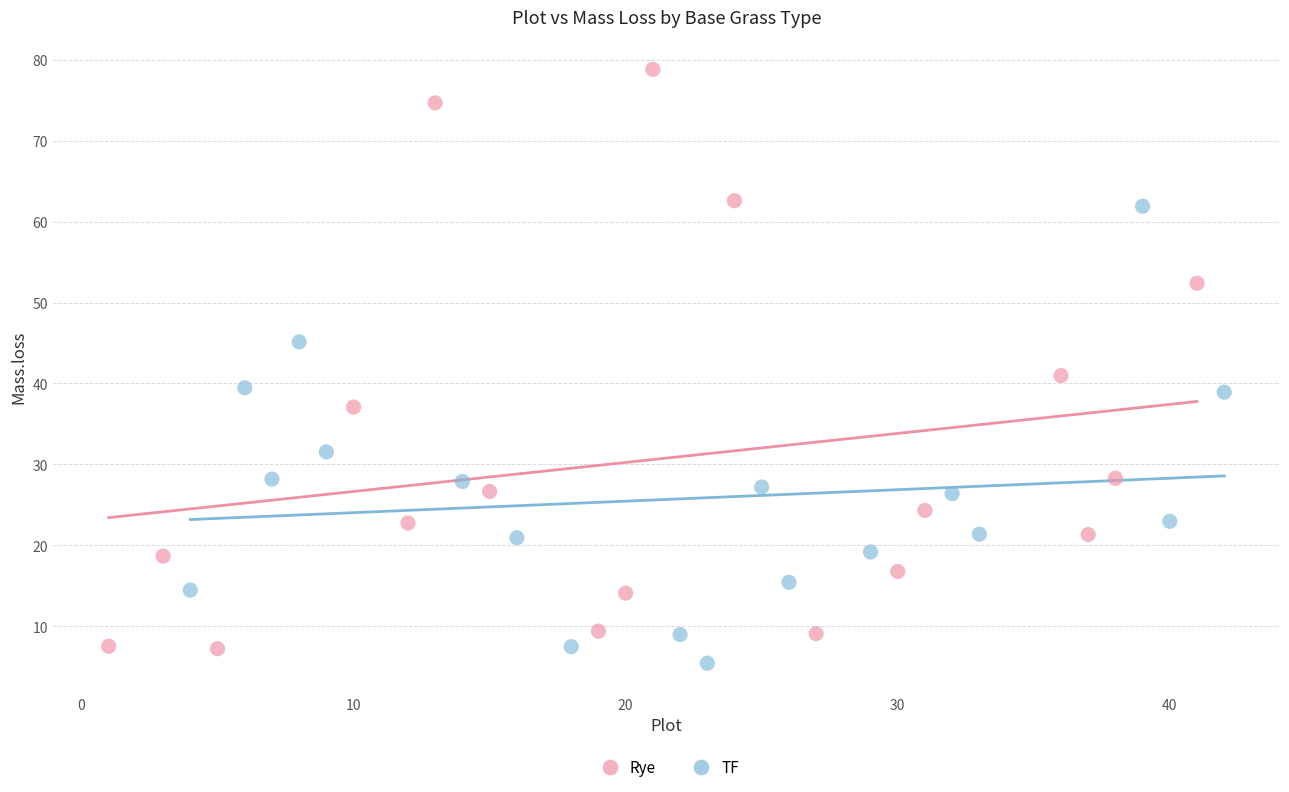

Which series has the largest Y range (max minus min)?

Rye